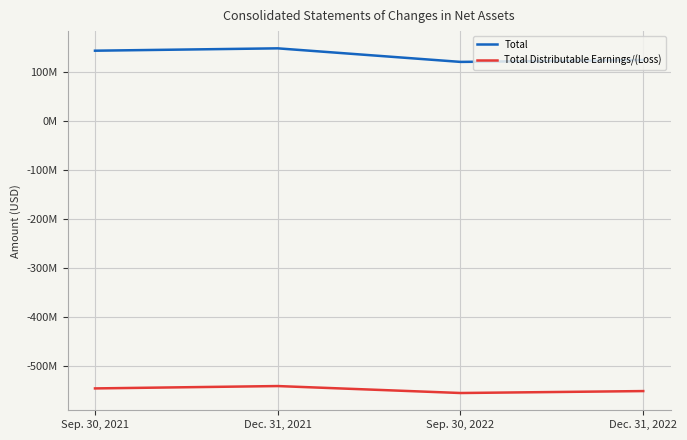

What is the average value of the Total series?

134432296